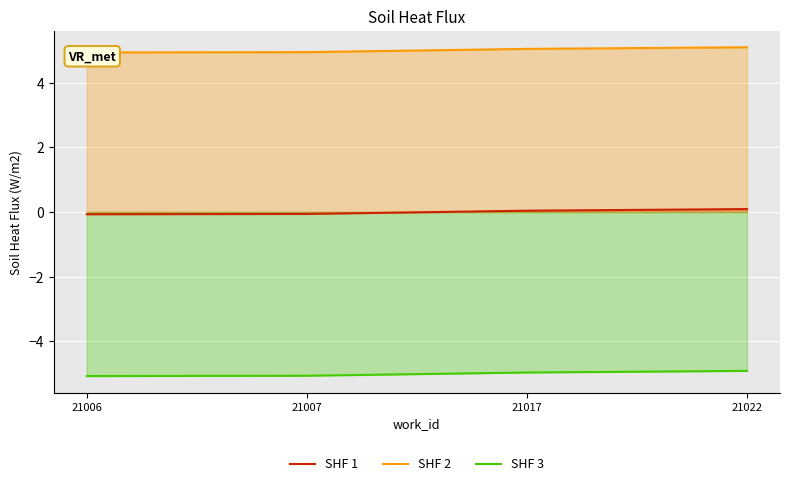

The value of SHF 3 at 21022 is -1.7. True or false?

False